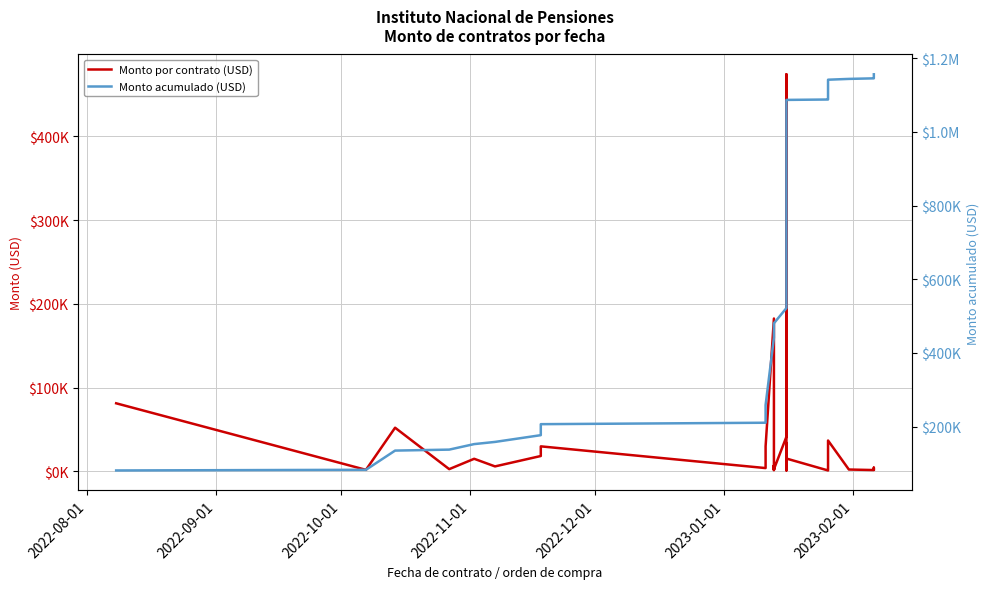

How many lines are shown in the chart?

2